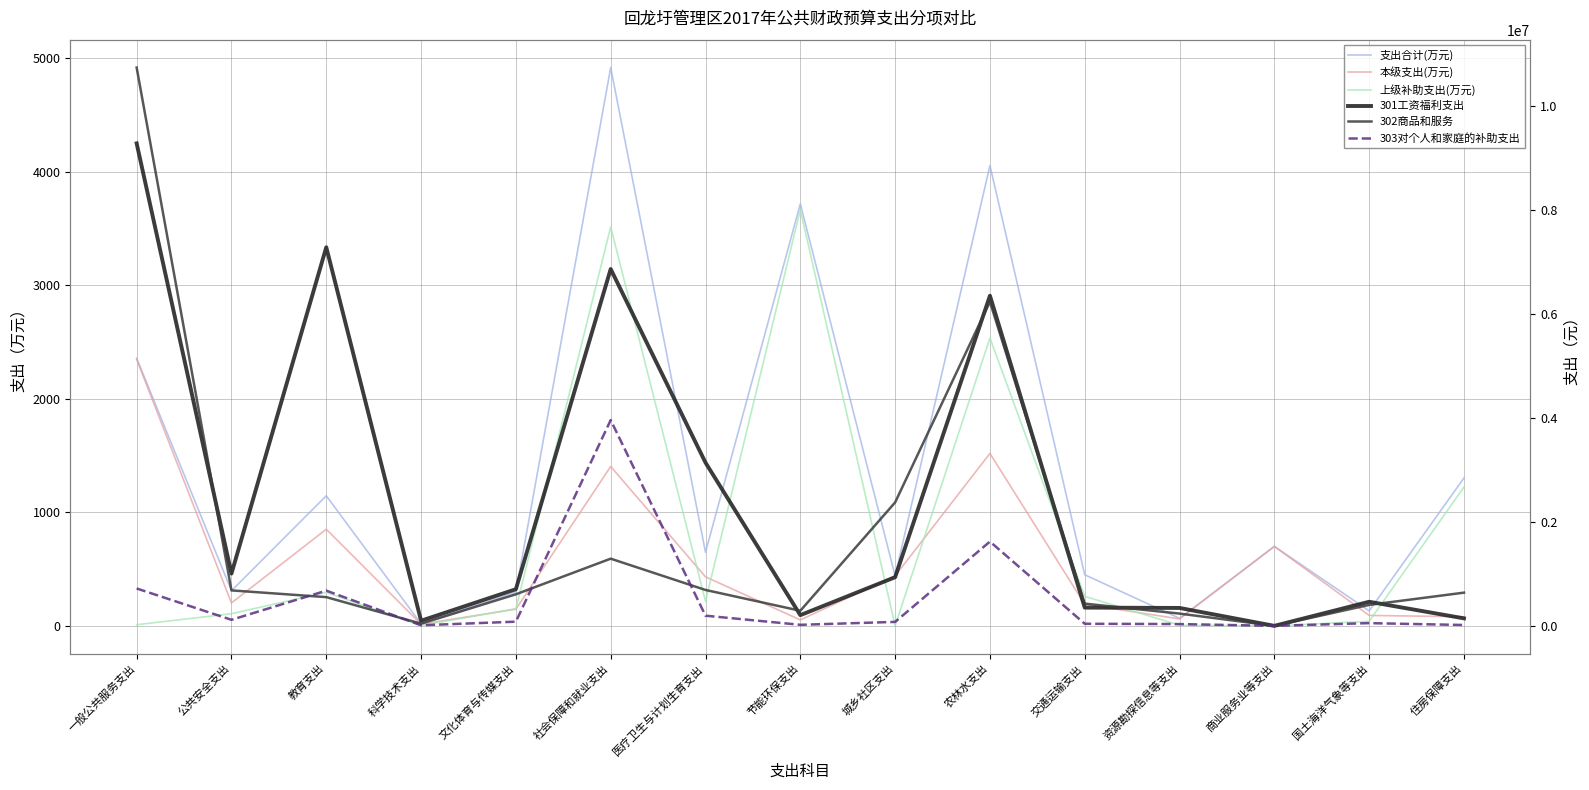

Where does the 303对个人和家庭的补助支出 series first go above 76394?

一般公共服务支出